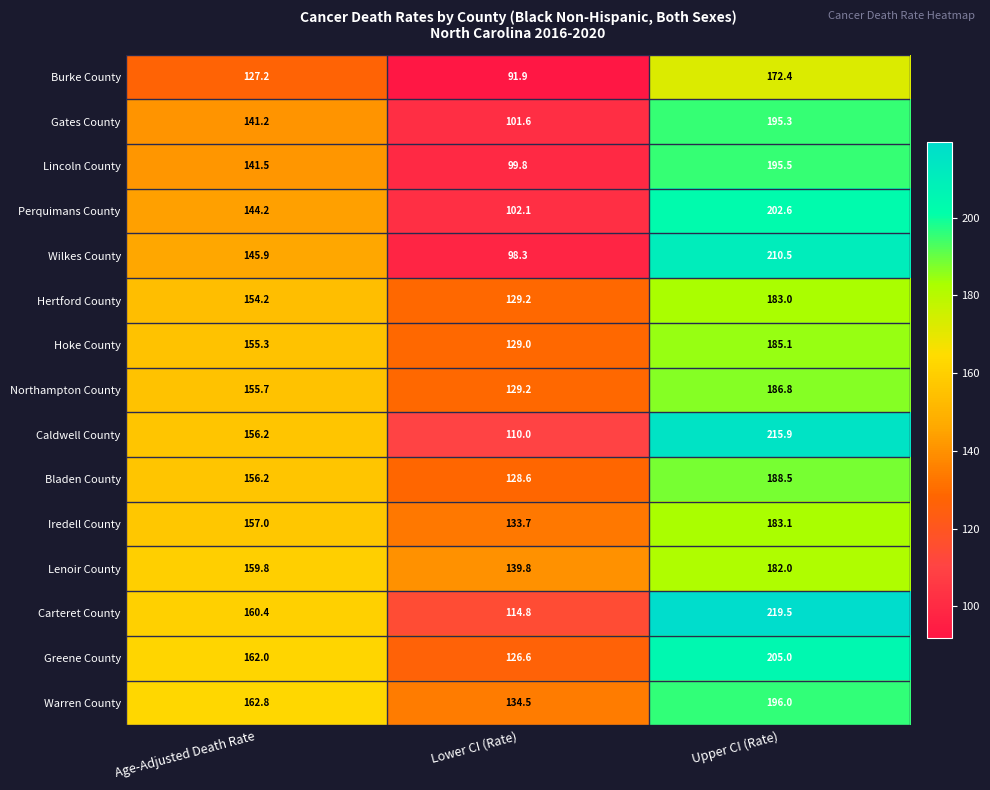

What is the difference between the maximum and minimum values in the Gates County series?

93.7